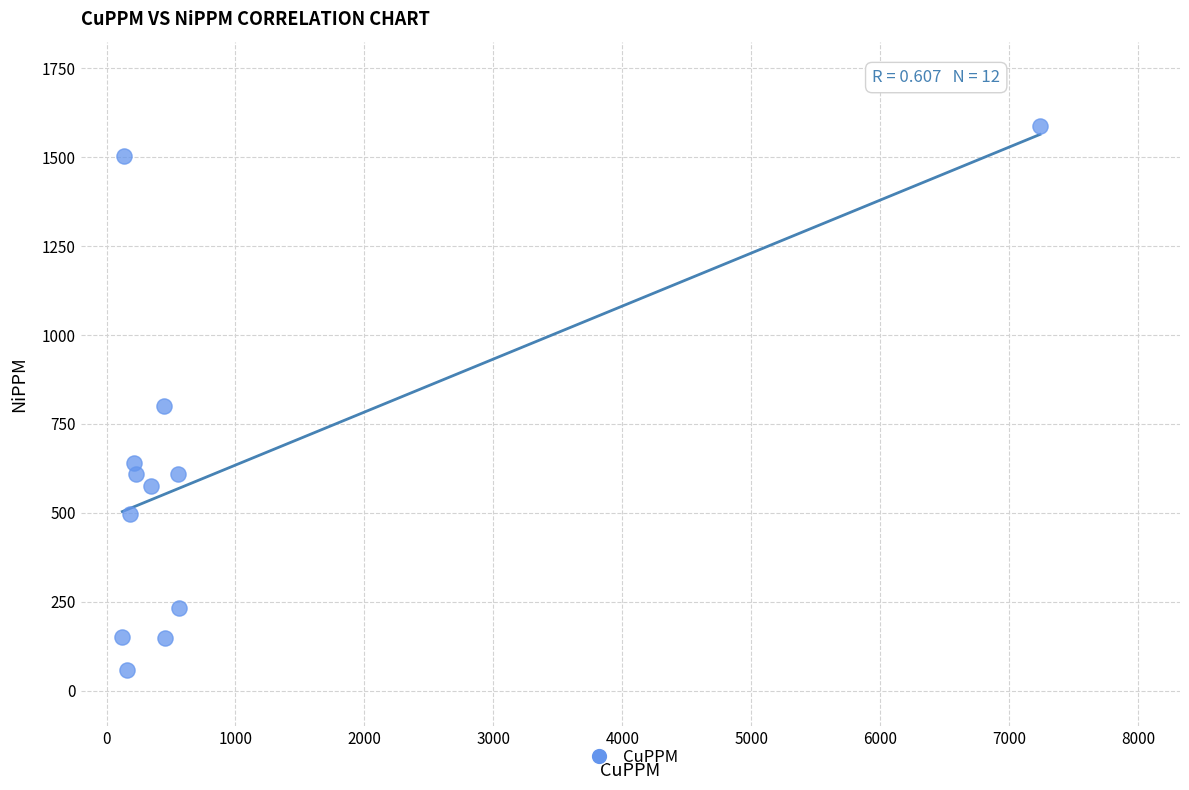

What Y value in the scatter plot is closest to 823?

800.4